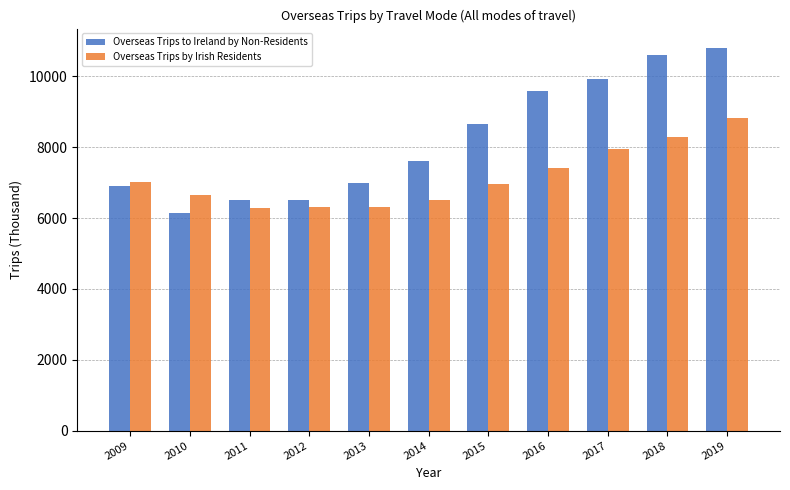

At which category is the sum across all series the highest?

2019